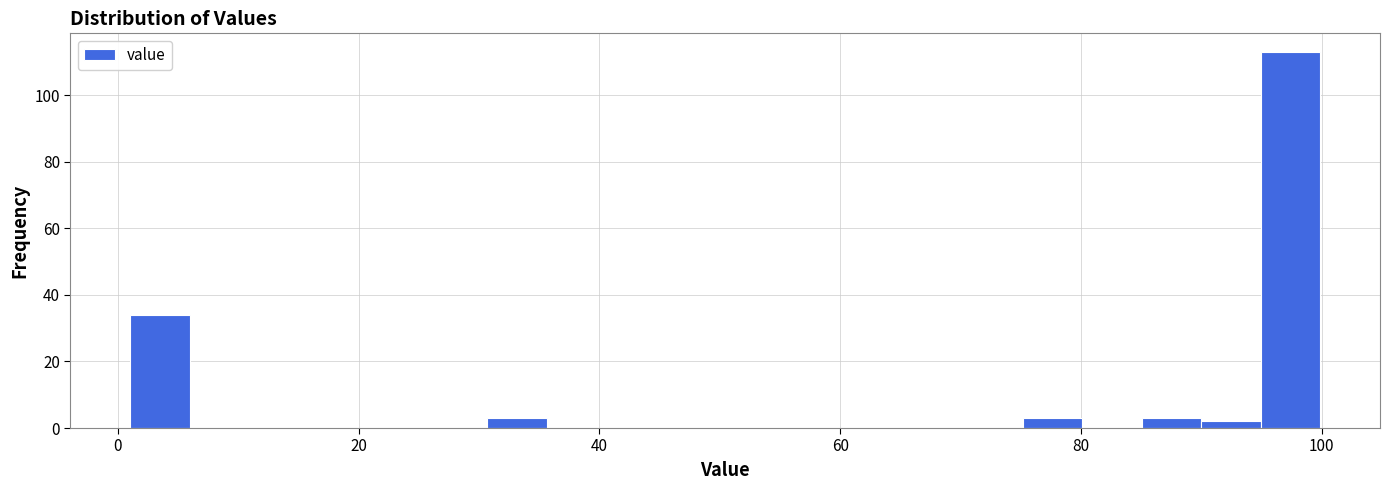

Around what value on the x-axis is the tallest bar? Give the approximate position of its centre, as read against the axis.

98